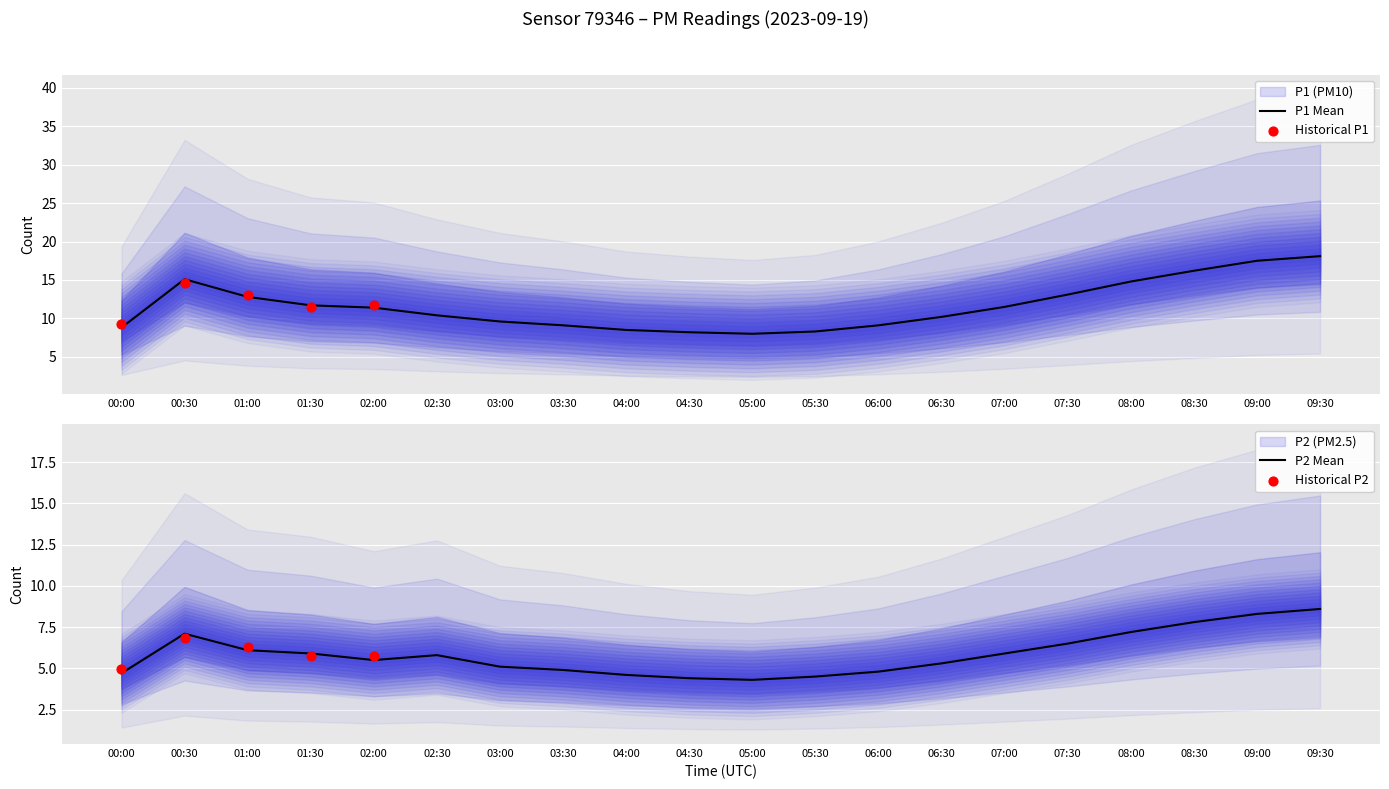

What is the total value across all series at 01:00?

18.9